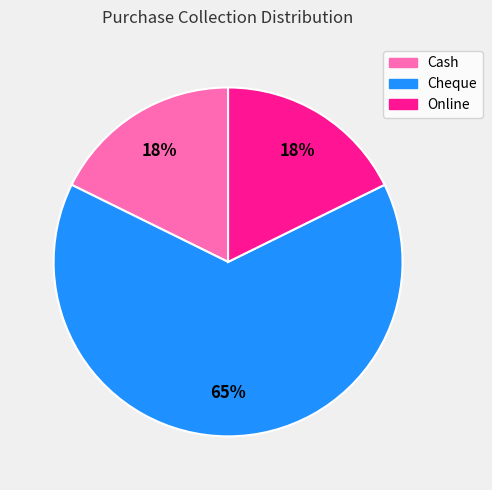

Which category has the biggest portion of the pie?

Cheque